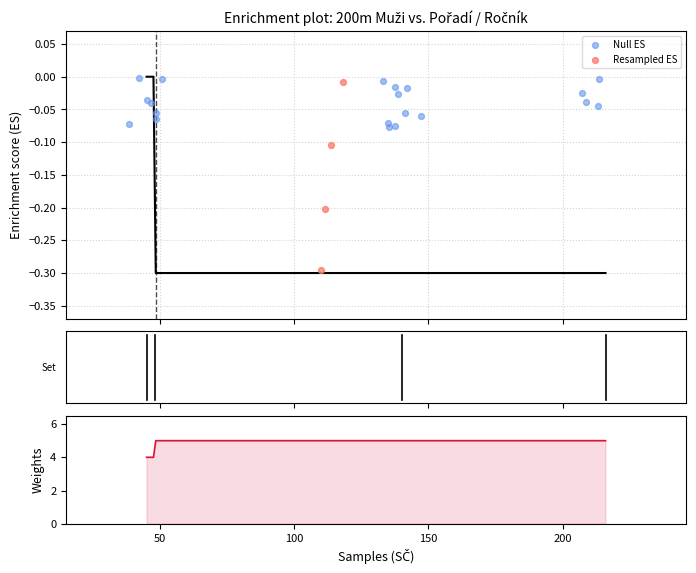

Is the value of Pořadí at 216 greater than the value of Ročník at 216?

No